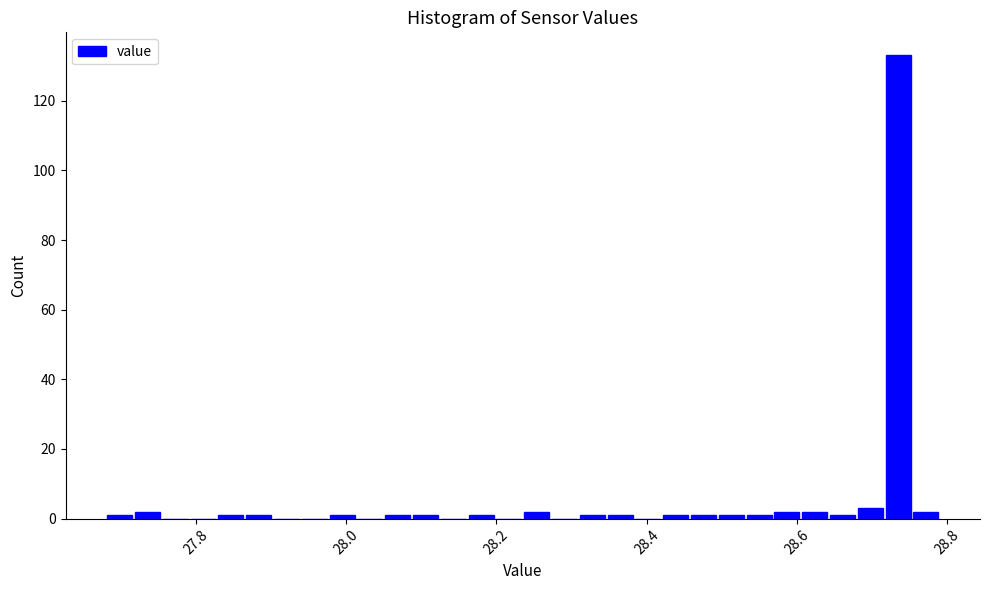

Around what value on the x-axis is the tallest bar? Give the approximate position of its centre, as read against the axis.

28.74